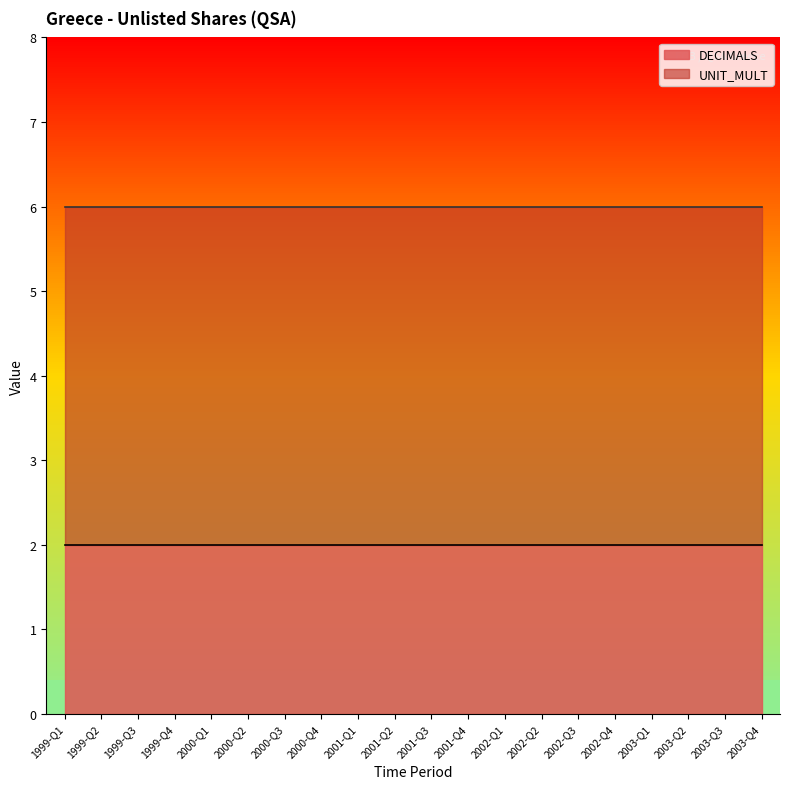

What is the difference between the highest and lowest values at 2001-Q2?

4